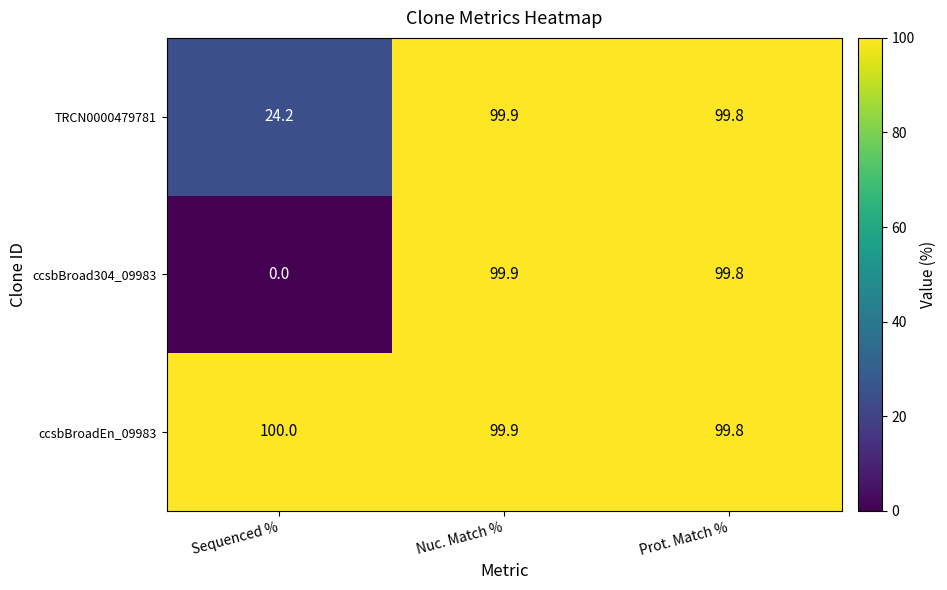

What is the sum of the ccsbBroad304_09983 values at Prot. Match % and Nuc. Match %?

199.7